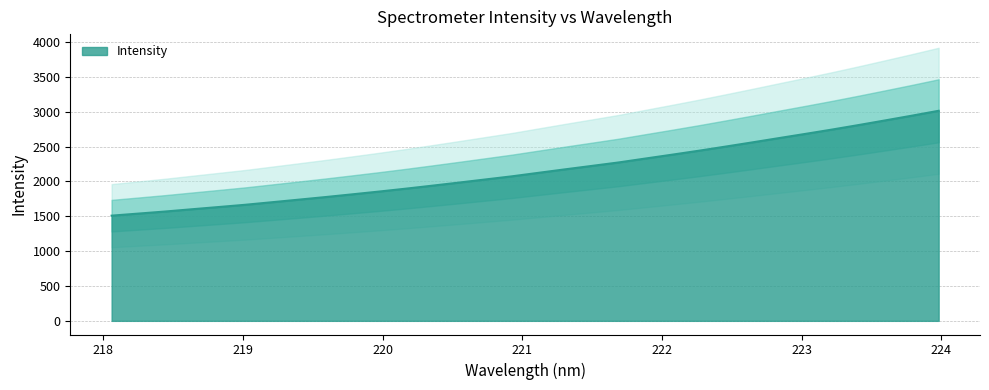

Which category has the lowest value across all series?

218.0596